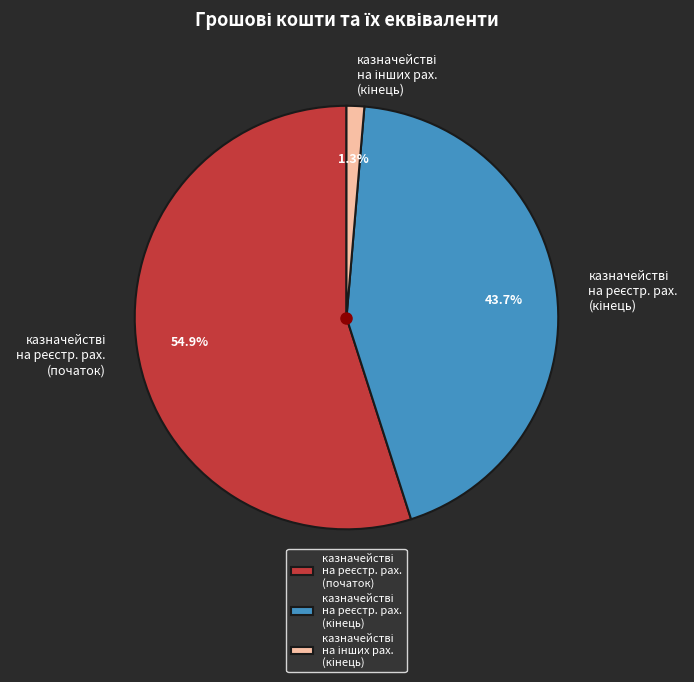

Is there a majority slice in this chart?

Yes